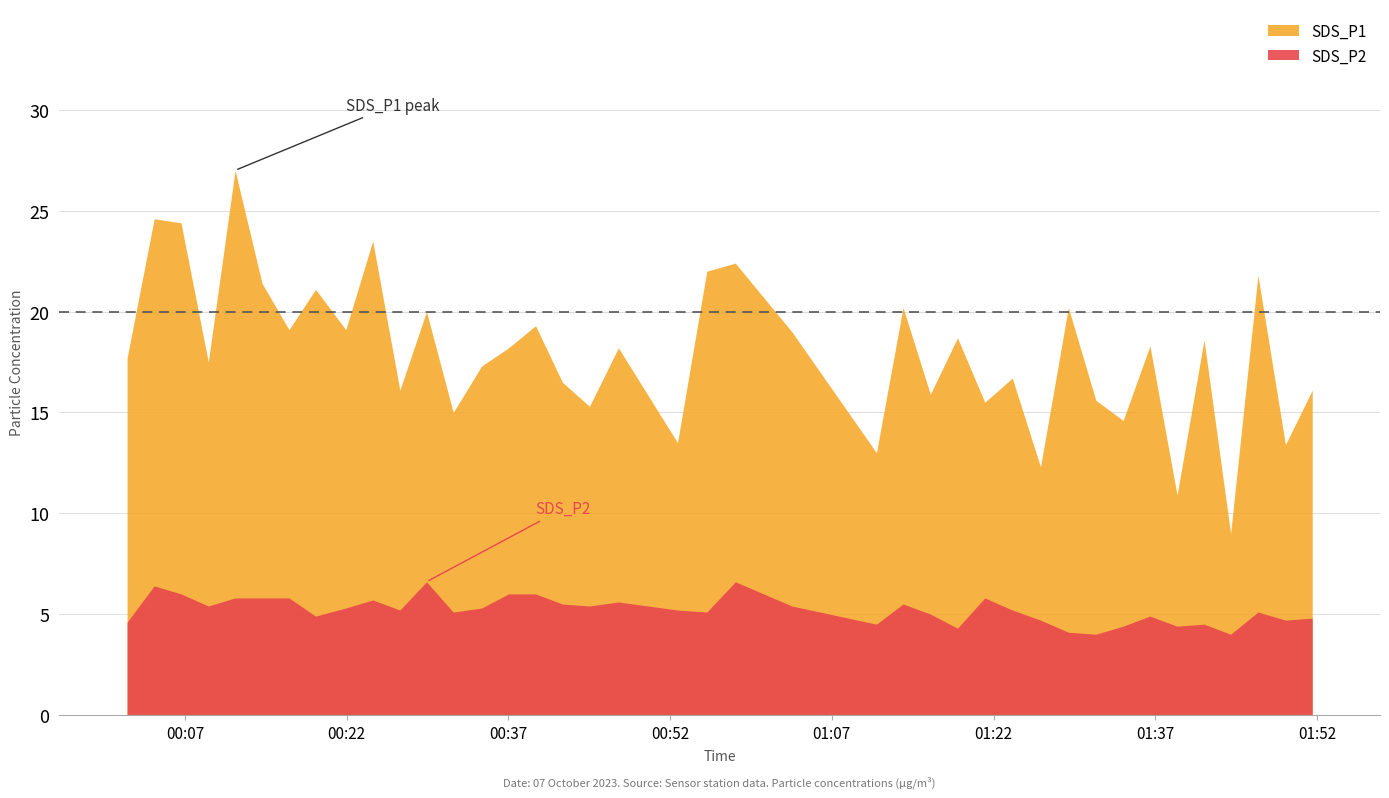

Are the bars horizontal?

No